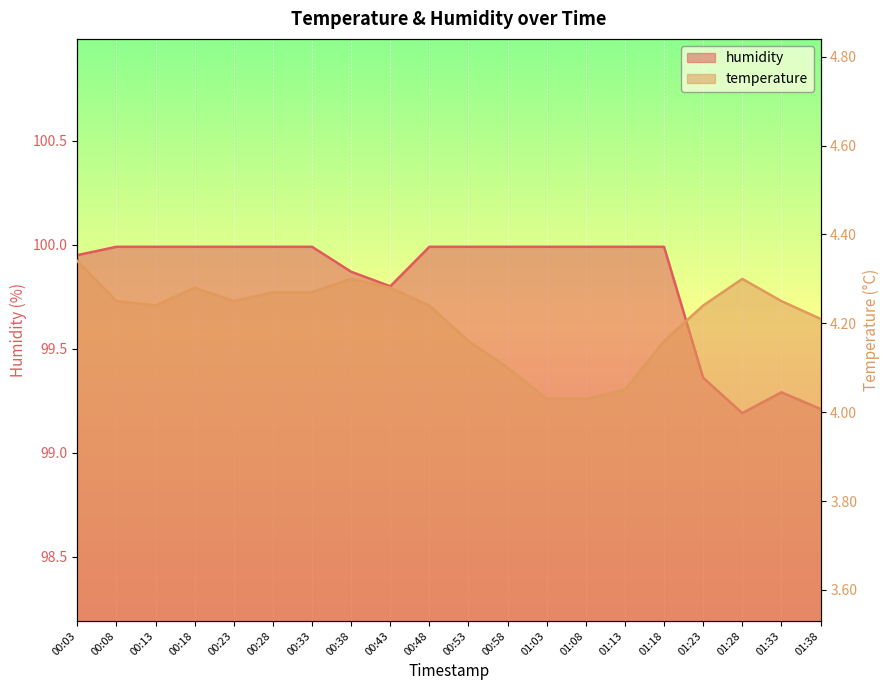

What is the sum of all humidity values?

1996.5